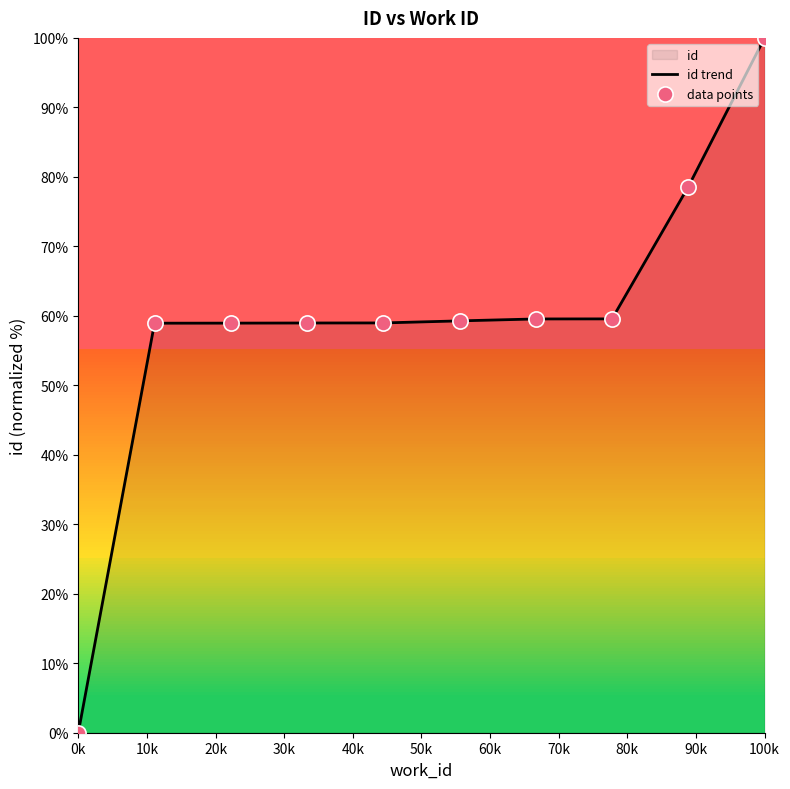

Which series contains the lowest Y value?

id trend